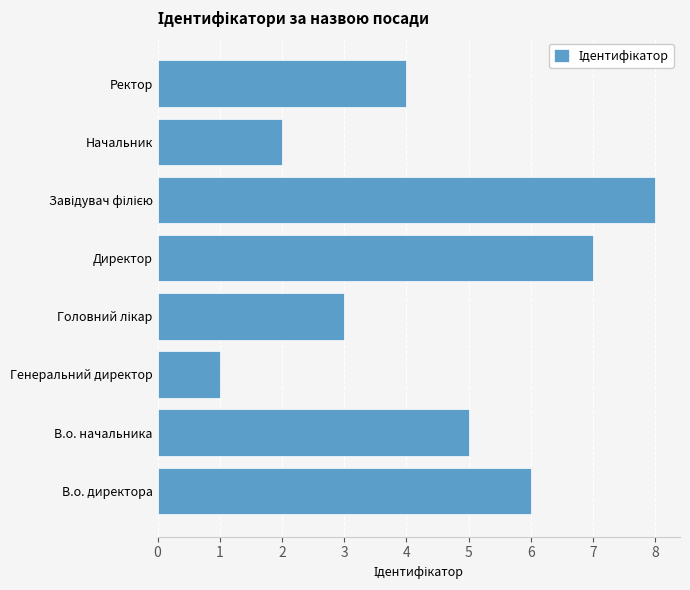

What is the difference between the maximum and minimum values?

7